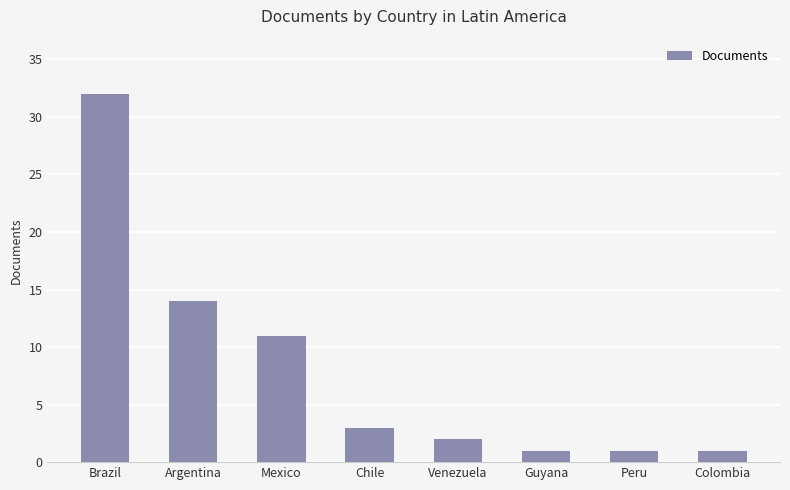

What is the label of the 1st bar from the right?

Colombia